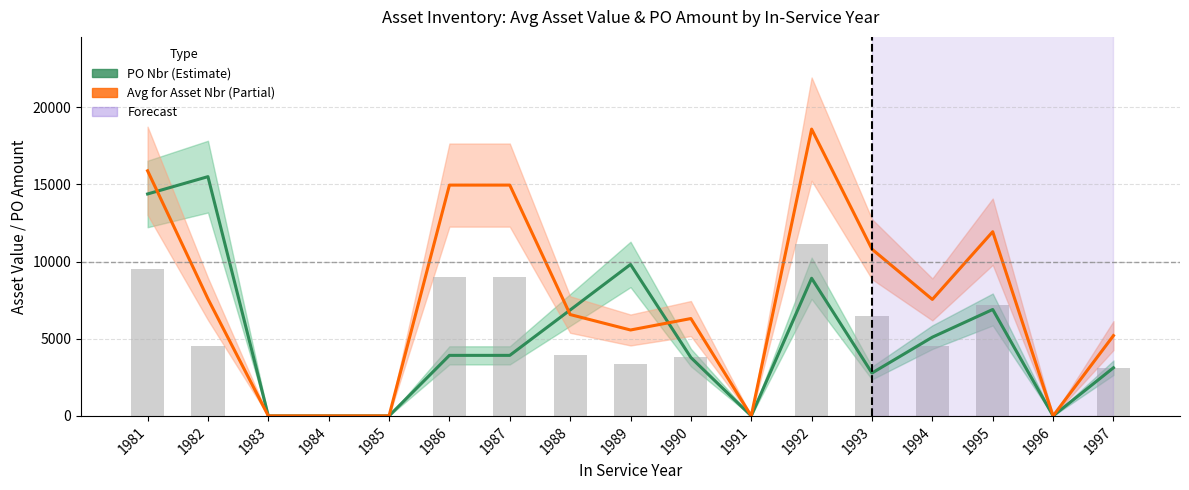

The PO Nbr series shows 3119.0 at 1997. True or false?

True